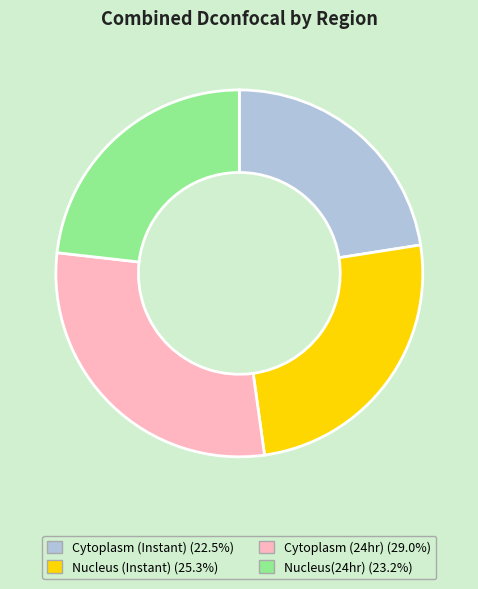

Which has a higher value, Cytoplasm (24hr) or Cytoplasm (Instant)?

Cytoplasm (24hr)